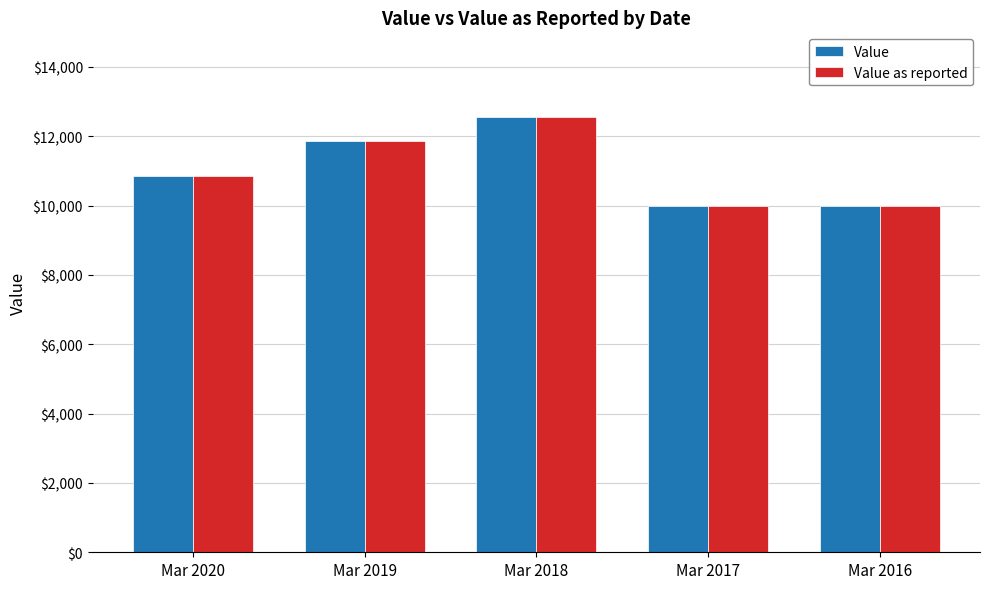

Is it true that Value as reported equals 16390 at Mar 2018?

False